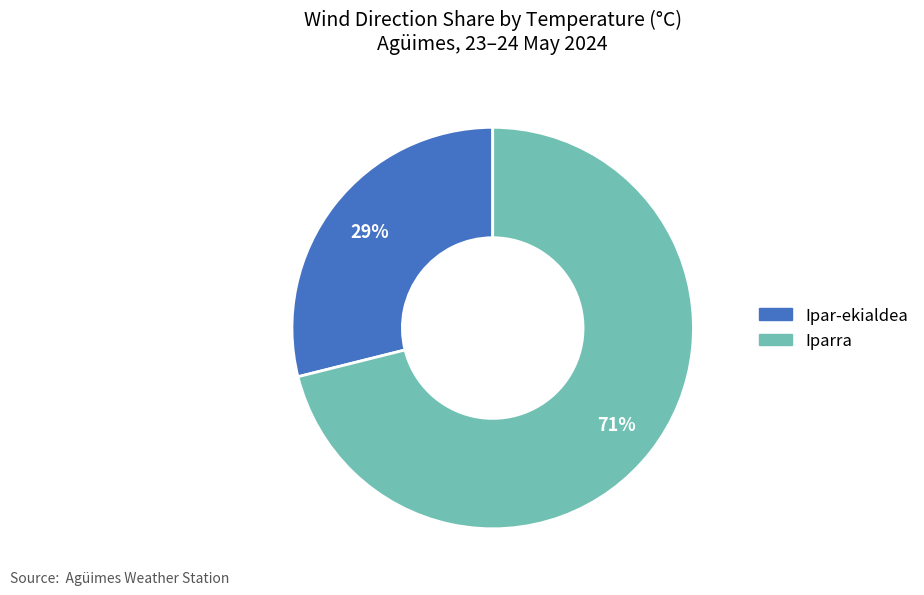

Does Ipar-ekialdea represent more than half of the total?

No